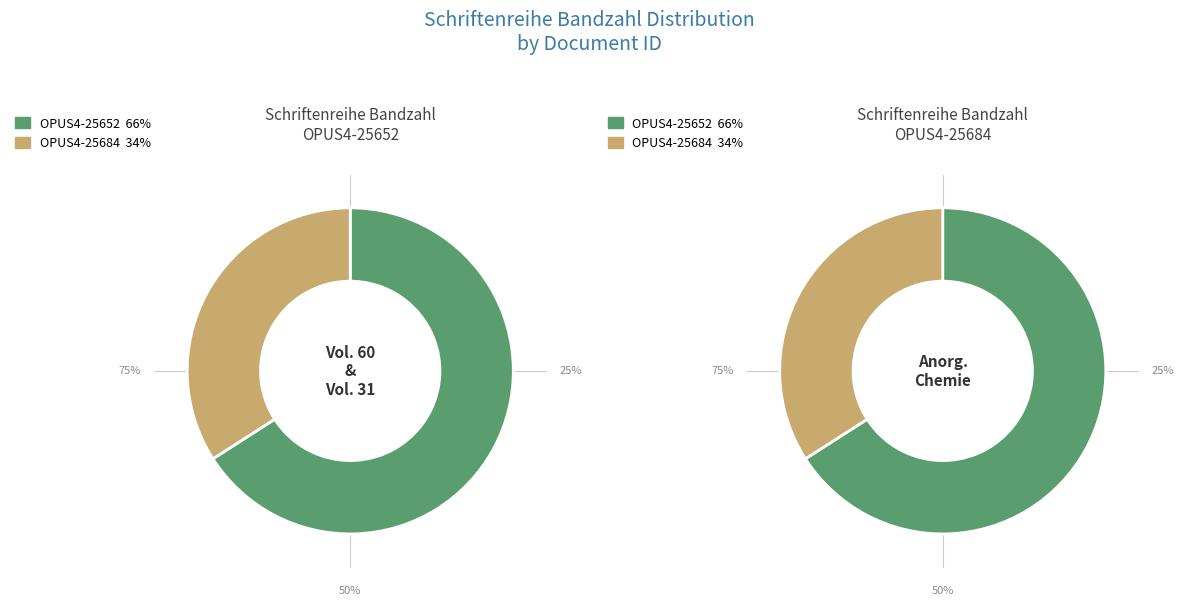

What percentage is the Institut für Anorganische Chemie (OPUS4-25684) slice, to the nearest percent?

34%